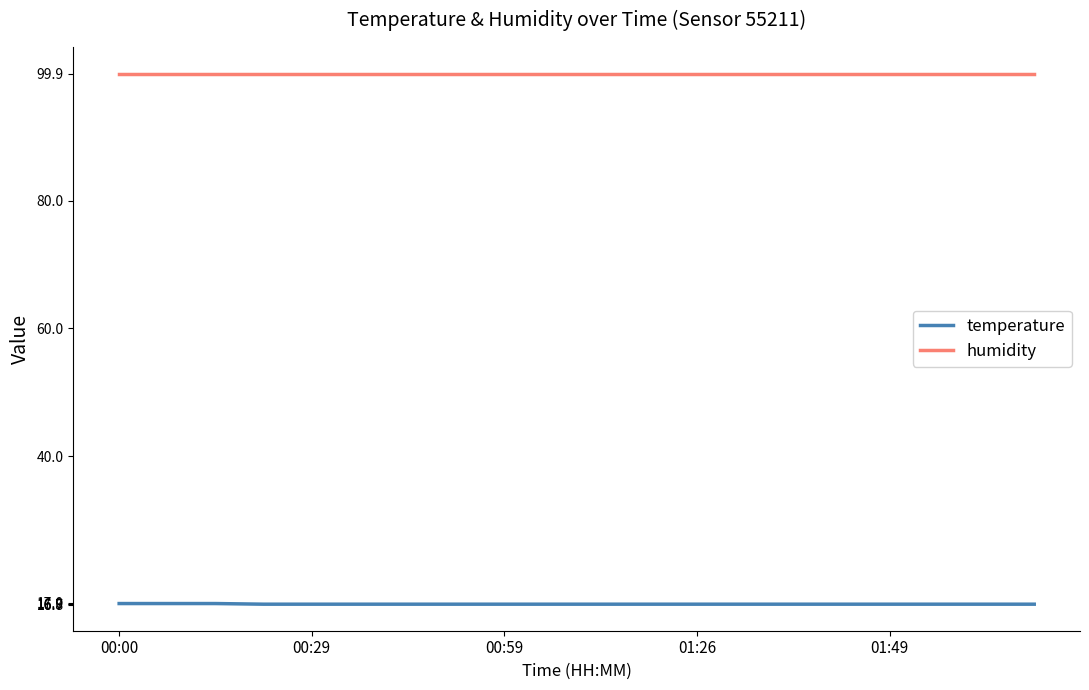

What is the highest value of the humidity series?

99.9